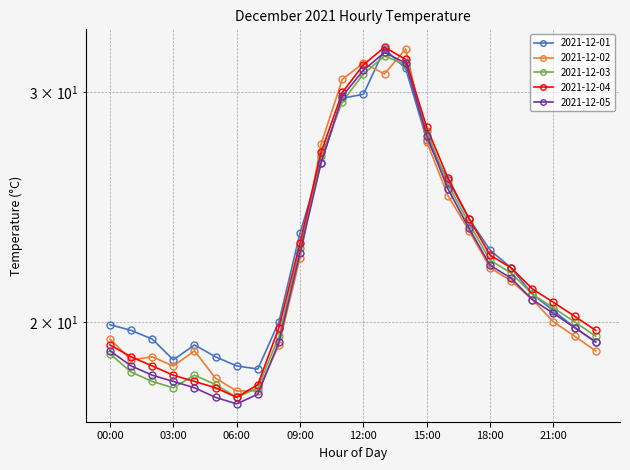

Which series has the largest total across all categories?

2021-12-01